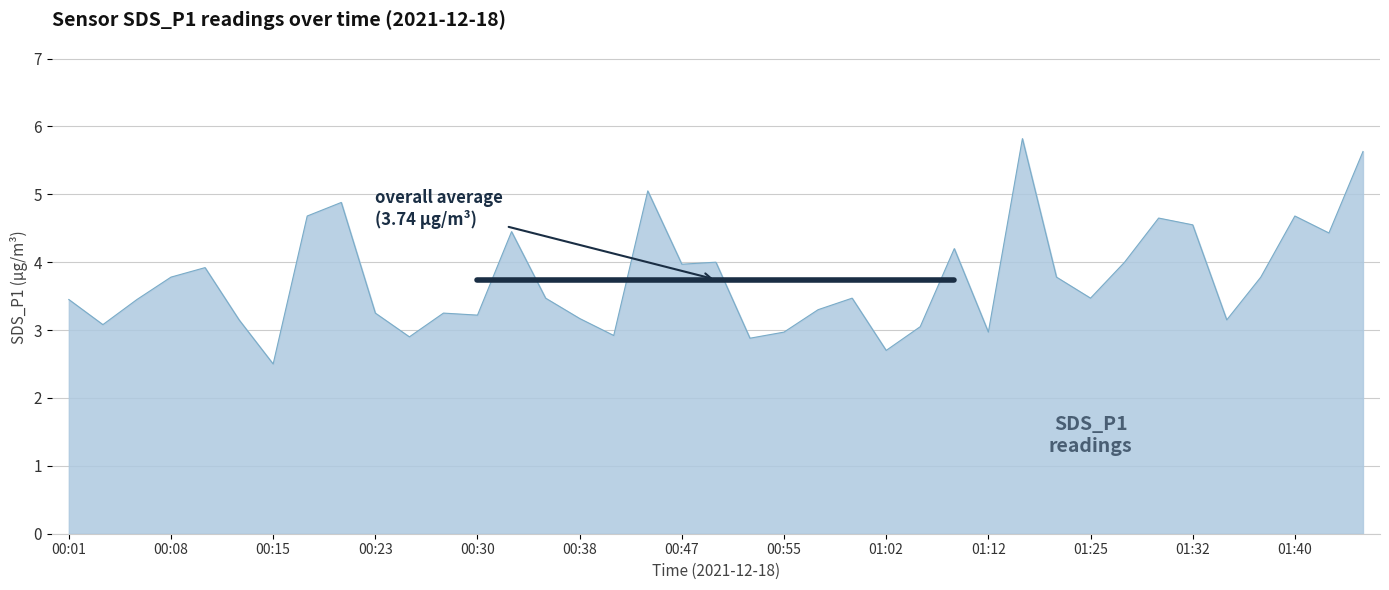

What is the label of the 38th point from the right?

00:03